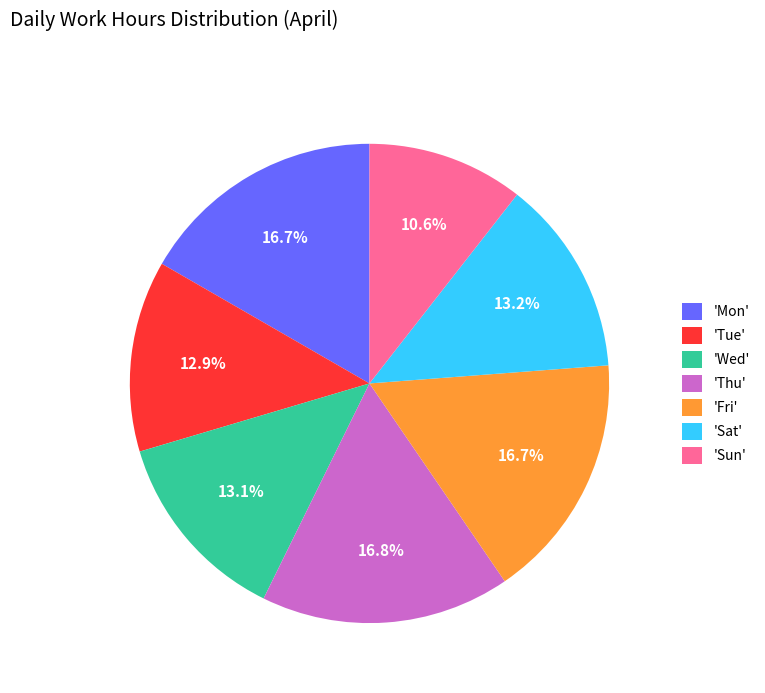

Which category has the smallest portion of the pie?

'Sun'